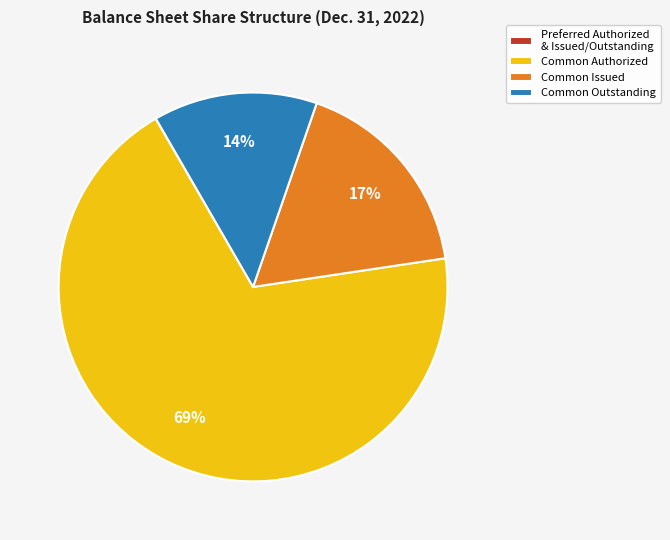

Is it true that Common Authorized is 56% of the pie?

False